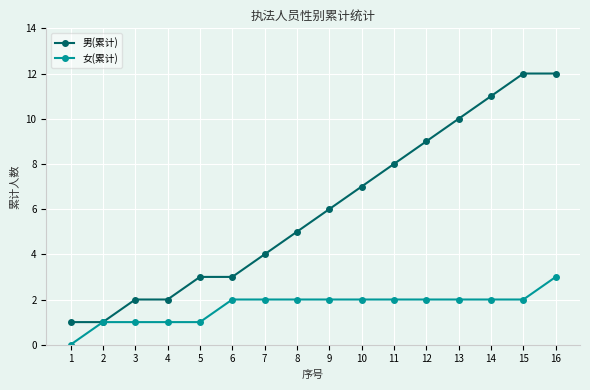

How many lines are shown in the chart?

2